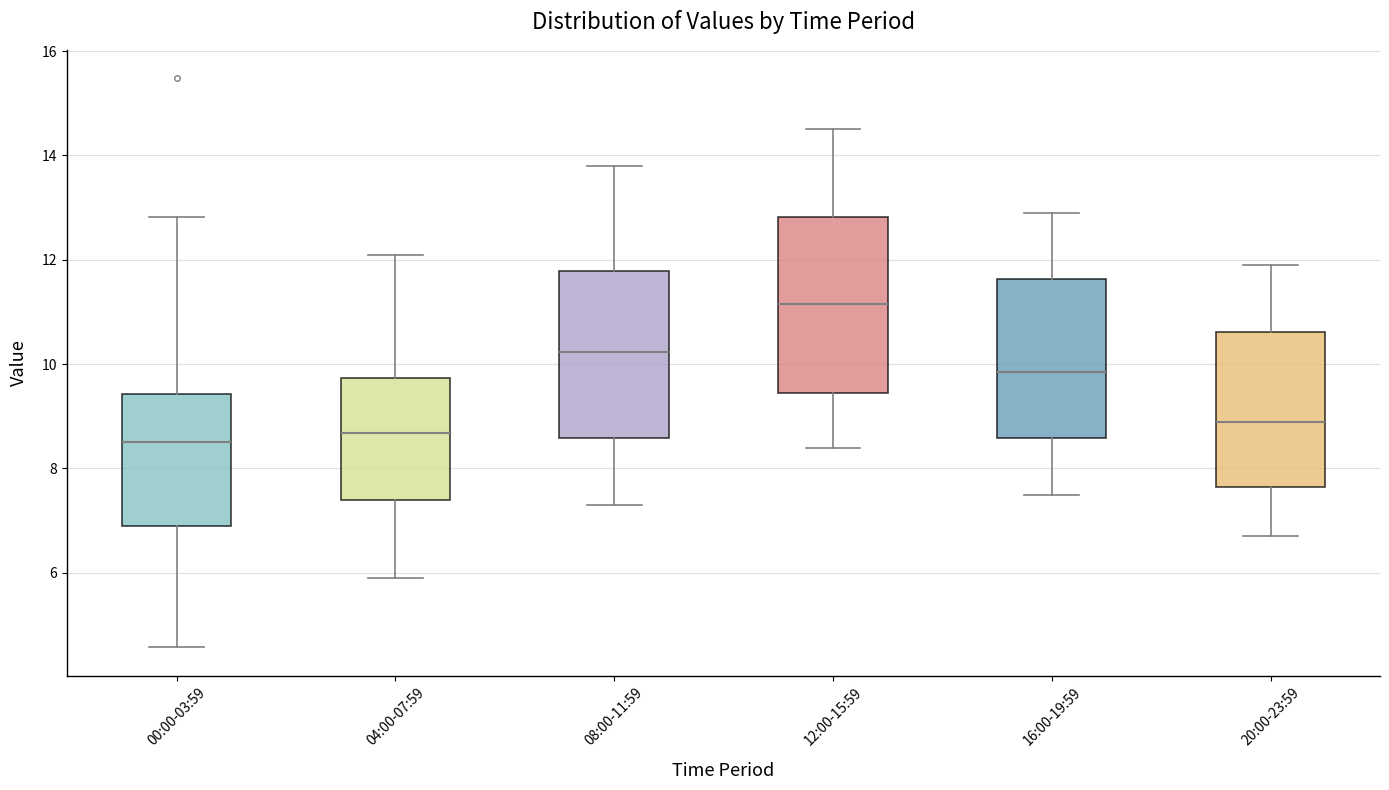

Reading left to right, read every box against the y-axis: the position of its median line, the range the box covers, and the ends of its whiskers. The values are not printed on the chart, so give them approximately, as read against the axis.

00:00-03:59: median 8.6, box 6.8 to 9.4, whiskers 4.6 to 12.8
04:00-07:59: median 8.6, box 7.4 to 9.8, whiskers 6.0 to 12.2
08:00-11:59: median 10.2, box 8.6 to 11.8, whiskers 7.4 to 13.8
12:00-15:59: median 11.2, box 9.4 to 12.8, whiskers 8.4 to 14.6
16:00-19:59: median 9.8, box 8.6 to 11.6, whiskers 7.6 to 13.0
20:00-23:59: median 9.0, box 7.6 to 10.6, whiskers 6.8 to 12.0